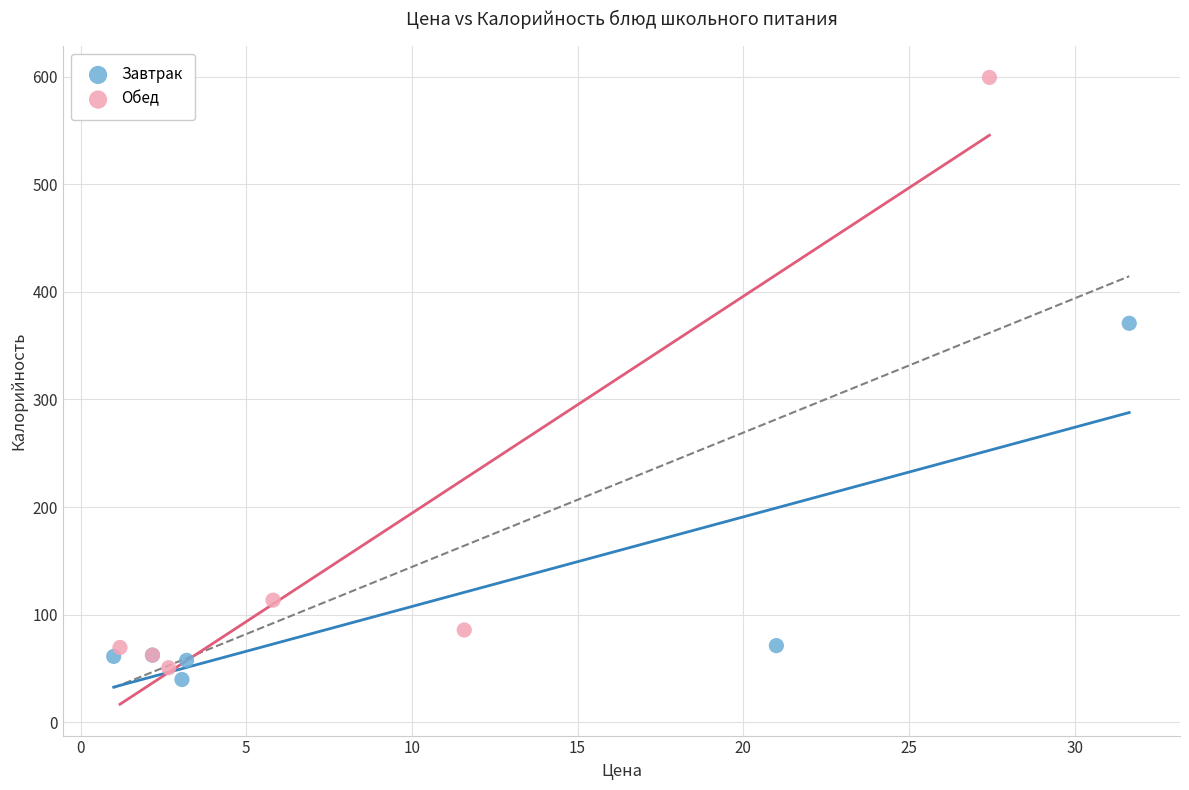

Which series contains the highest Y value?

Обед